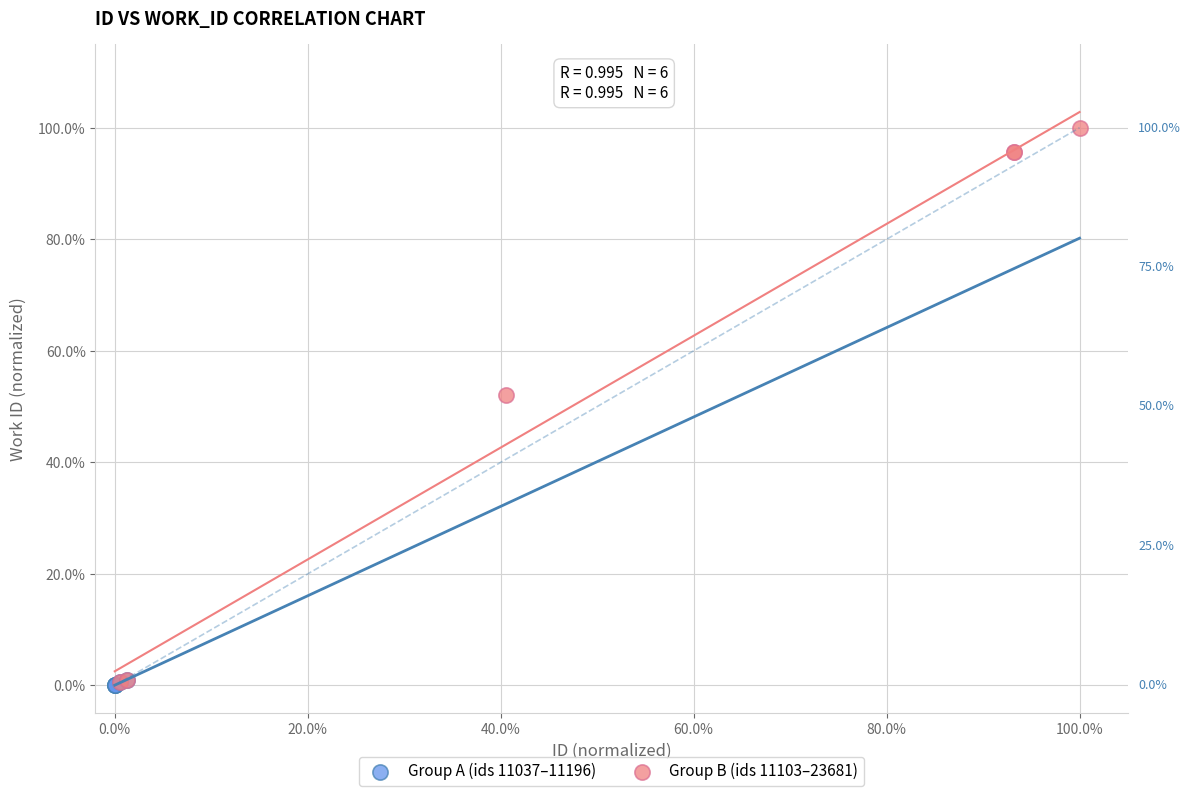

What are all the series names shown in the legend?

Group A (ids 11037–11196), Group B (ids 11103–23681)